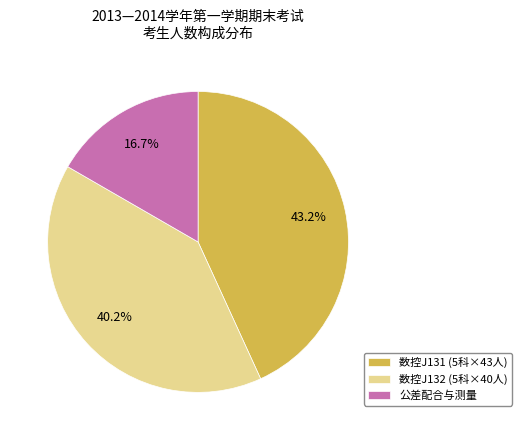

Rank the categories by value from highest to lowest.

数控J131 (5科×43人), 数控J132 (5科×40人), 公差配合与测量